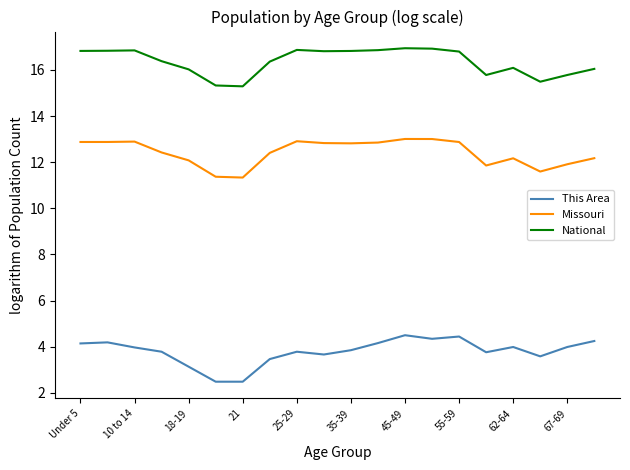

How many values in the Missouri series exceed 12?

15